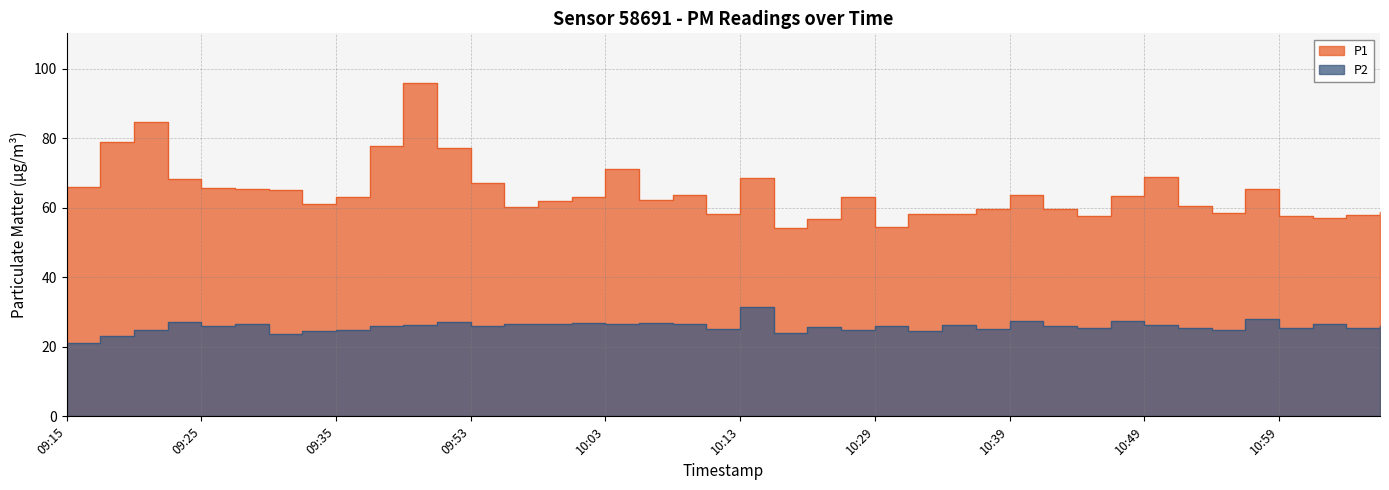

What is the difference between the P2 values at 09:30 and 09:27?

3.0